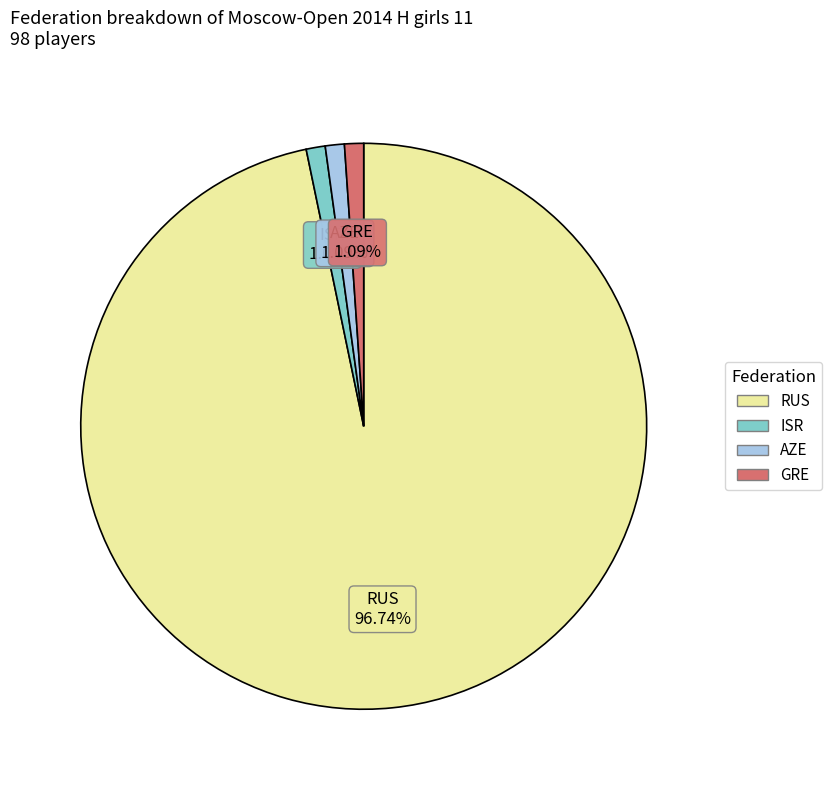

True or false: GRE accounts for 1% of the total.

True